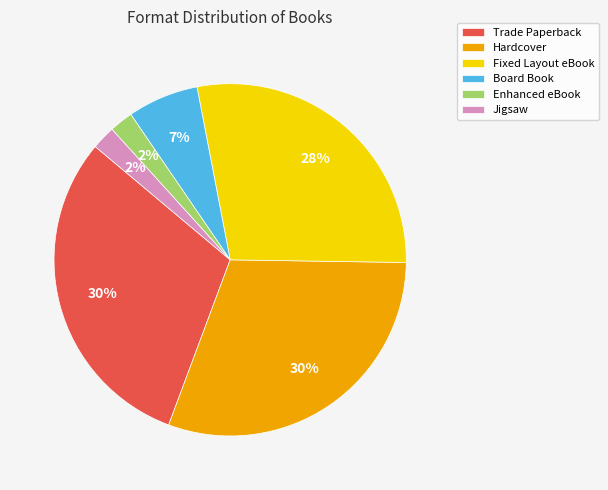

True or false: Hardcover accounts for 30% of the total.

True